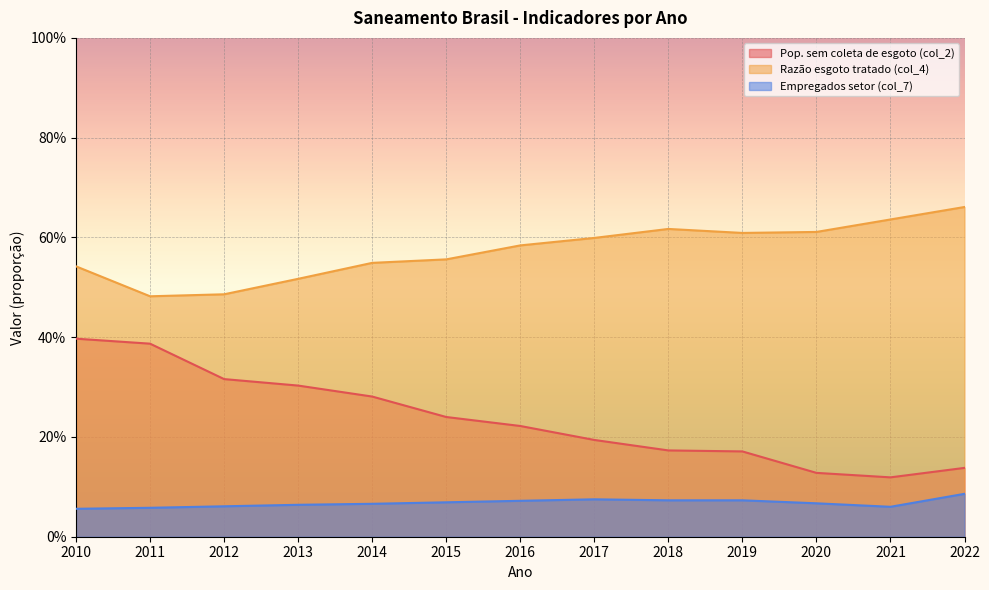

Reading right to left, list all the values displayed in this chart.

Pop. sem coleta de esgoto (col_2): 0.1	0.1	0.1	0.2	0.2	0.2	0.2	0.2	0.3	0.3	0.3	0.4	0.4
Razão esgoto tratado (col_4): 0.7	0.6	0.6	0.6	0.6	0.6	0.6	0.6	0.5	0.5	0.5	0.5	0.5
Empregados setor (col_7): 0.1	0.1	0.1	0.1	0.1	0.1	0.1	0.1	0.1	0.1	0.1	0.1	0.1